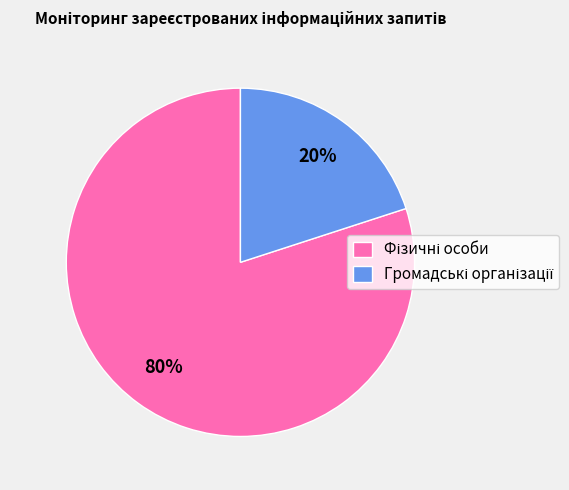

Is there a majority slice in this chart?

Yes